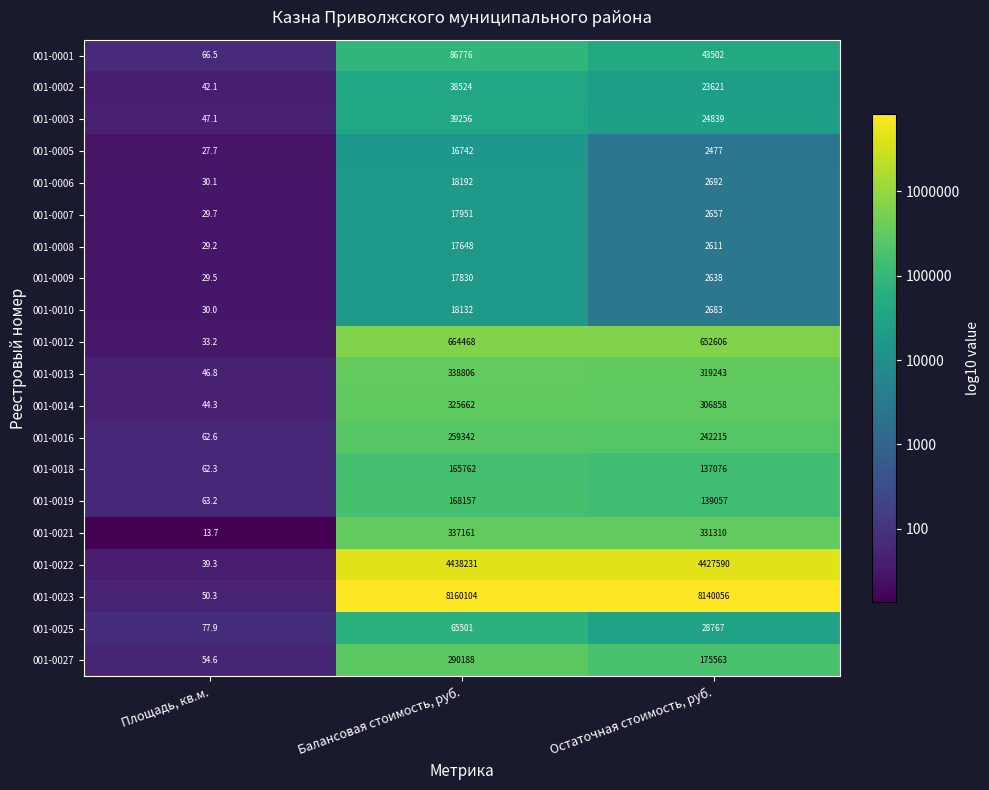

Which series has the largest total across all categories?

001-0023